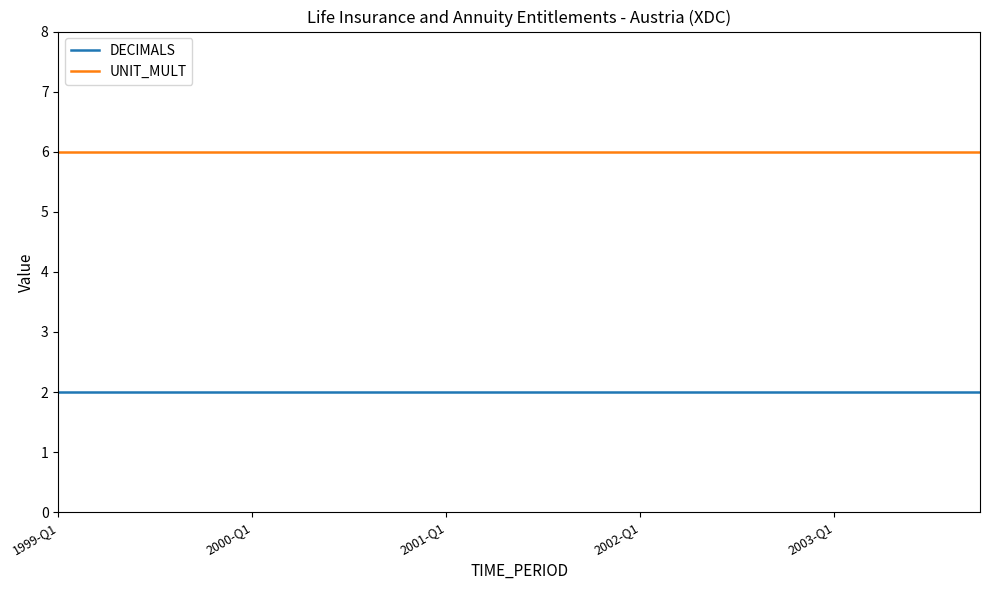

What is the lowest value of the UNIT_MULT series?

6